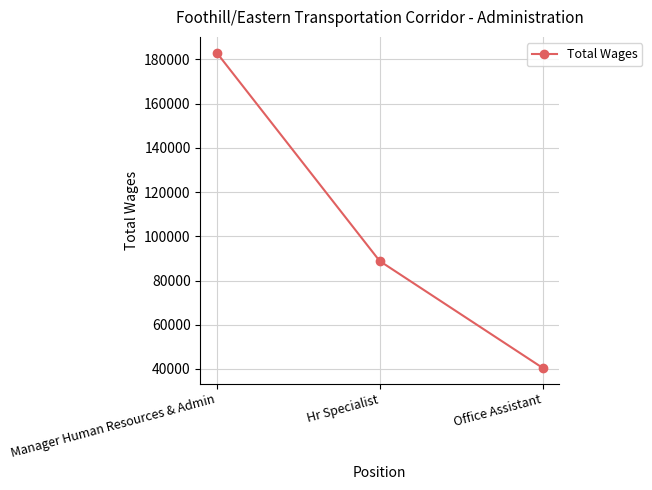

Reading left to right, list all the values displayed in this chart.

Manager Human Resources & Admin=183059	Hr Specialist=88813	Office Assistant=40460